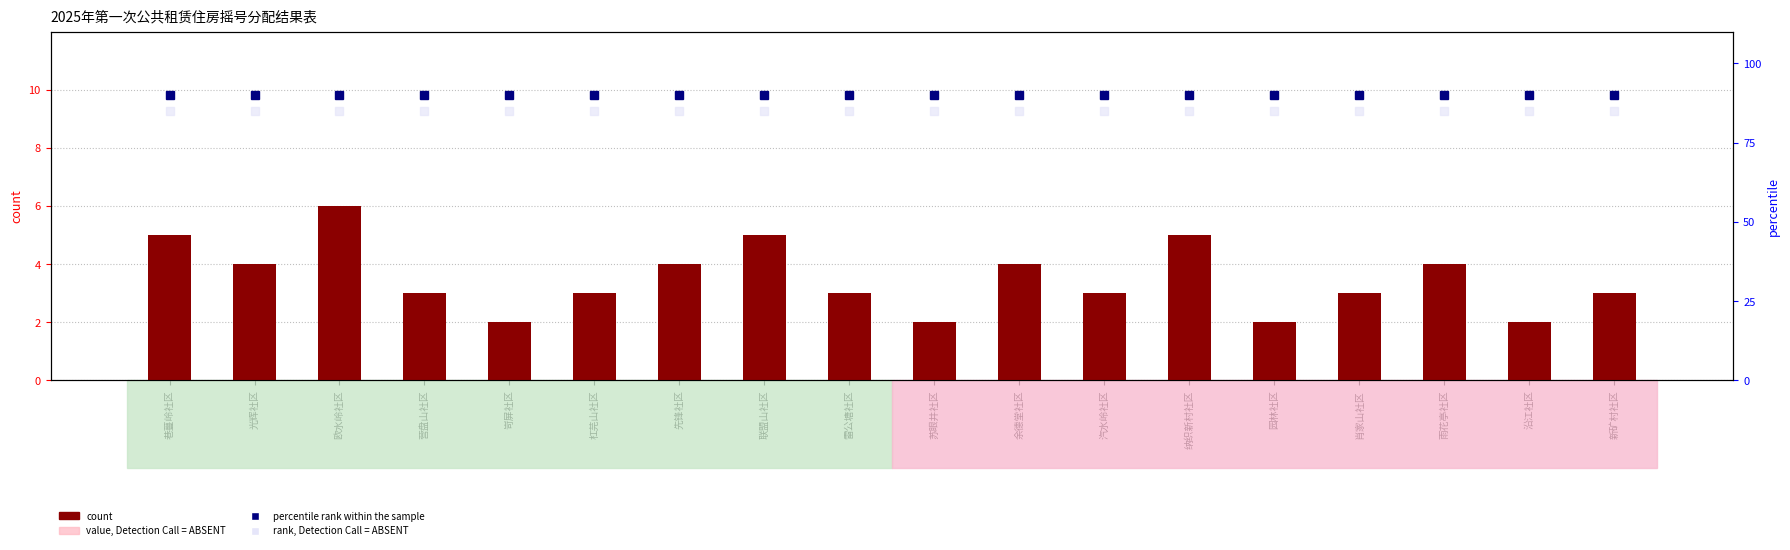

At which label does value, Detection Call = ABSENT reach its peak?

欧水岭社区